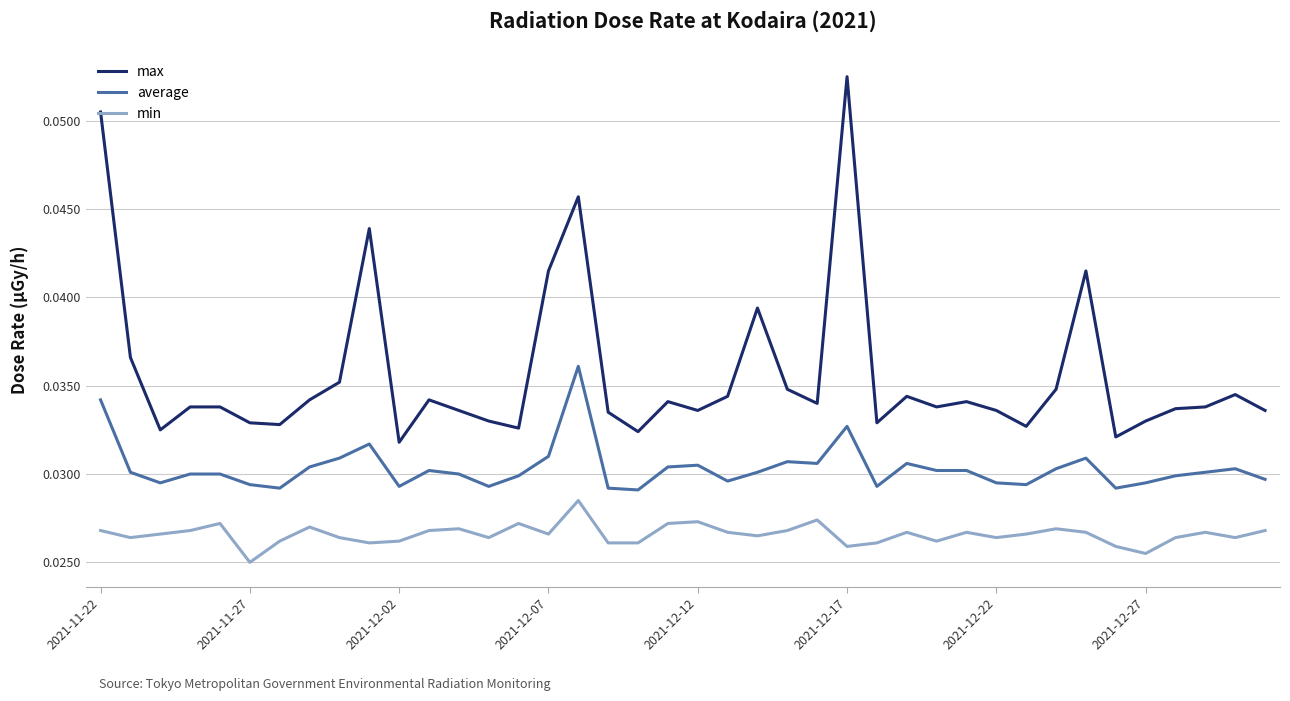

True or false: average and min intersect in this chart.

False